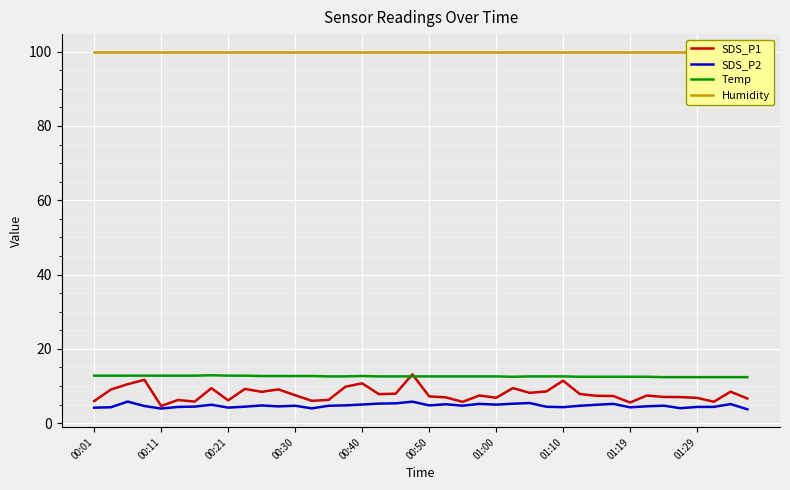

Which series has the largest range (max minus min)?

SDS_P1